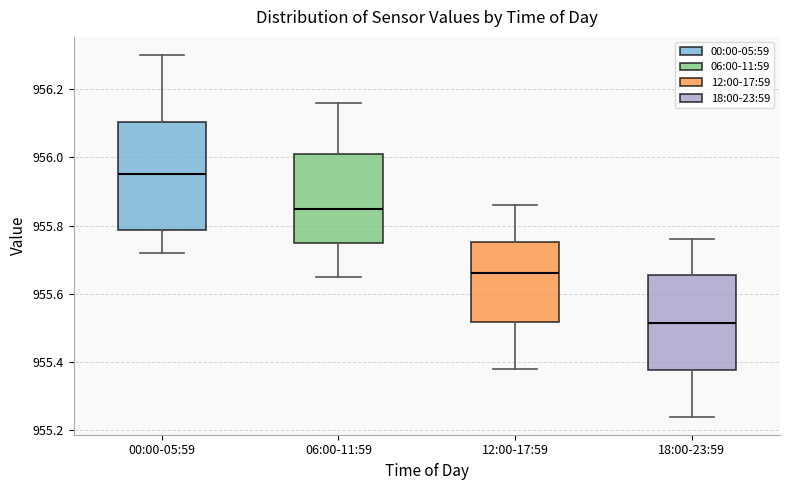

Where does the upper whisker of the box for 18:00-23:59 end on the y-axis? The values are not printed on the chart, so give them approximately, as read against the axis.

955.76